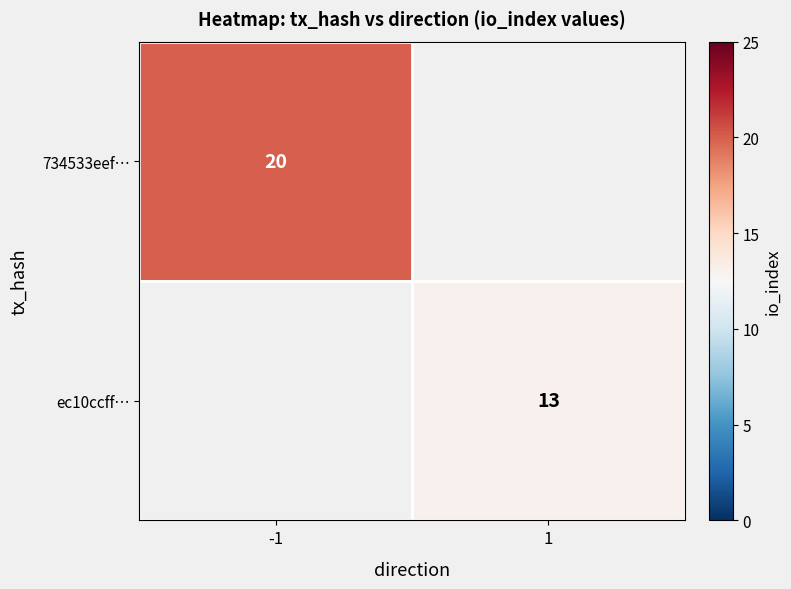

The 734533eef… series shows 33 at -1. True or false?

False